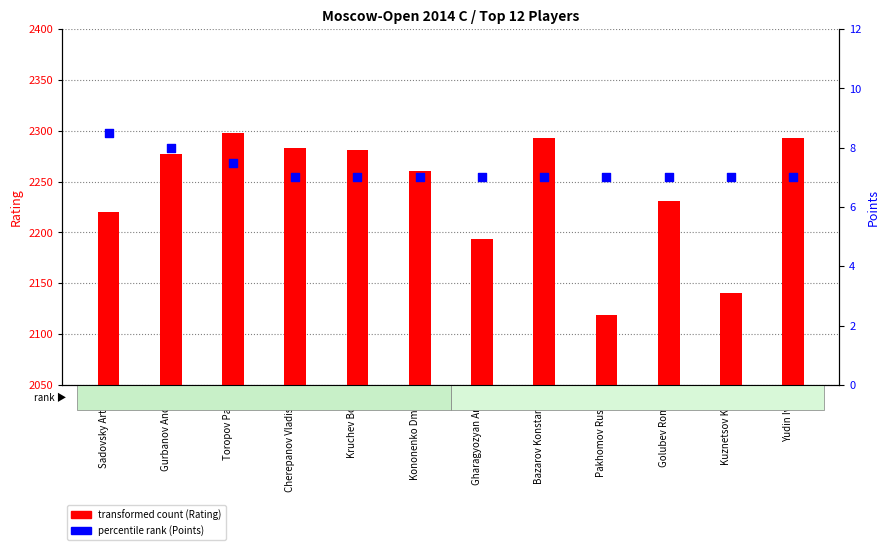

At how many categories does at least one series exceed 1711?

12